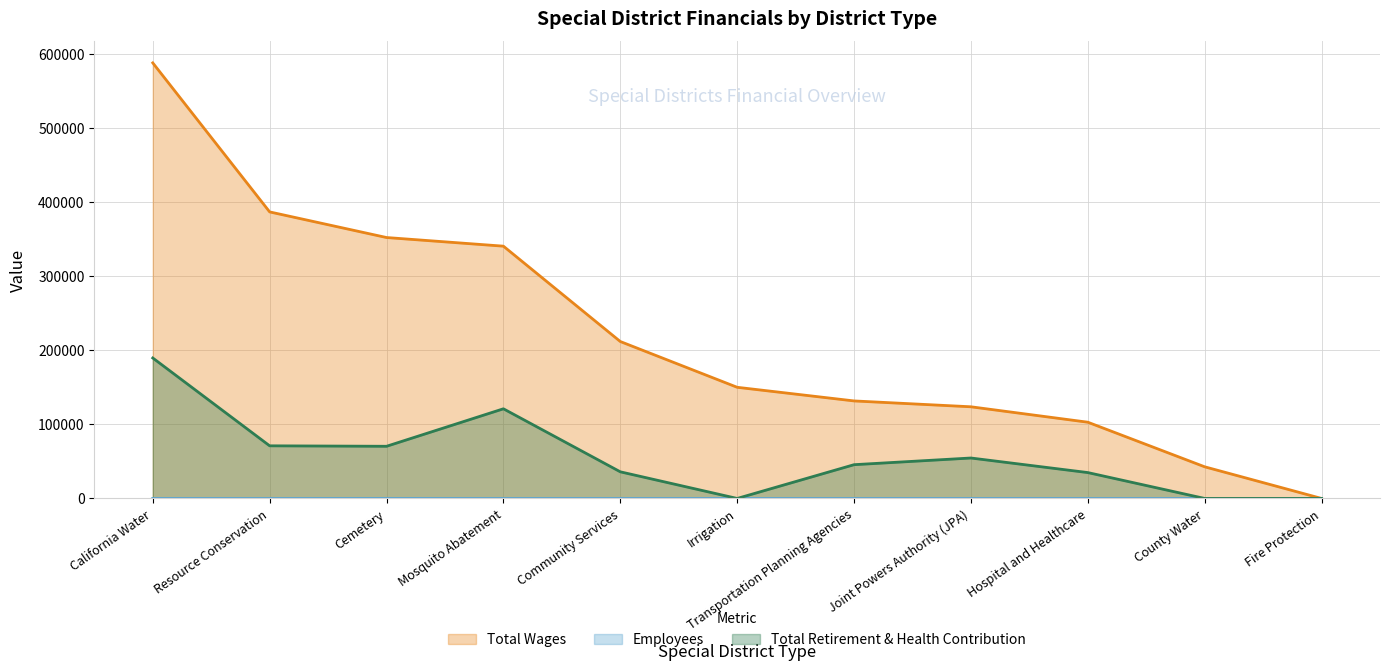

What is the sum of all Total Wages values?

2432908